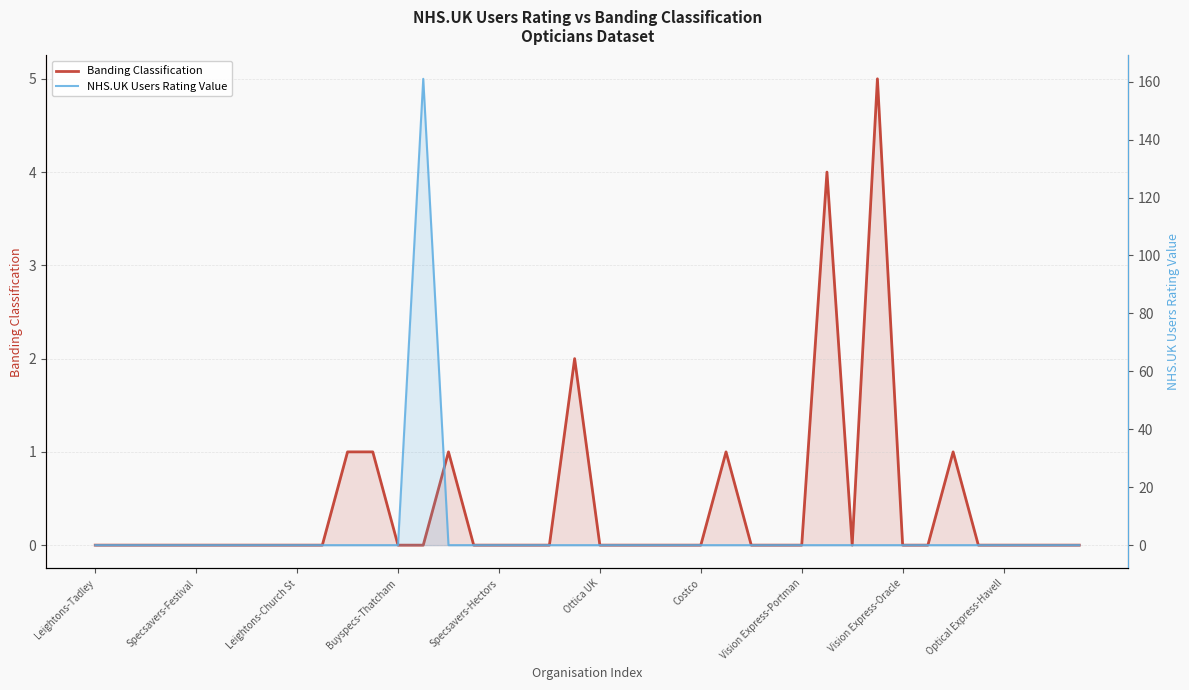

What is the sum of all Banding Classification values?

16